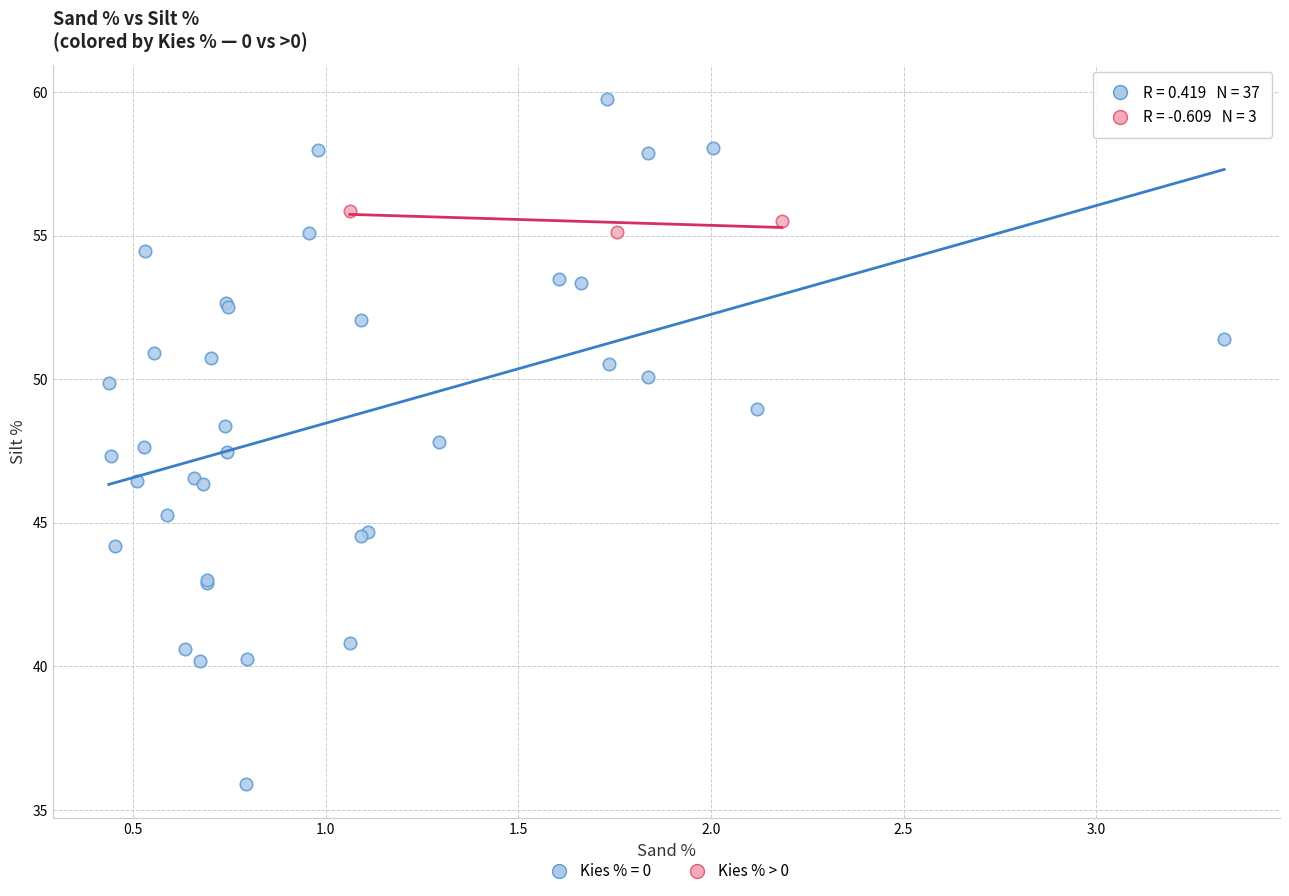

Which series contains the lowest Y value?

Kies % = 0